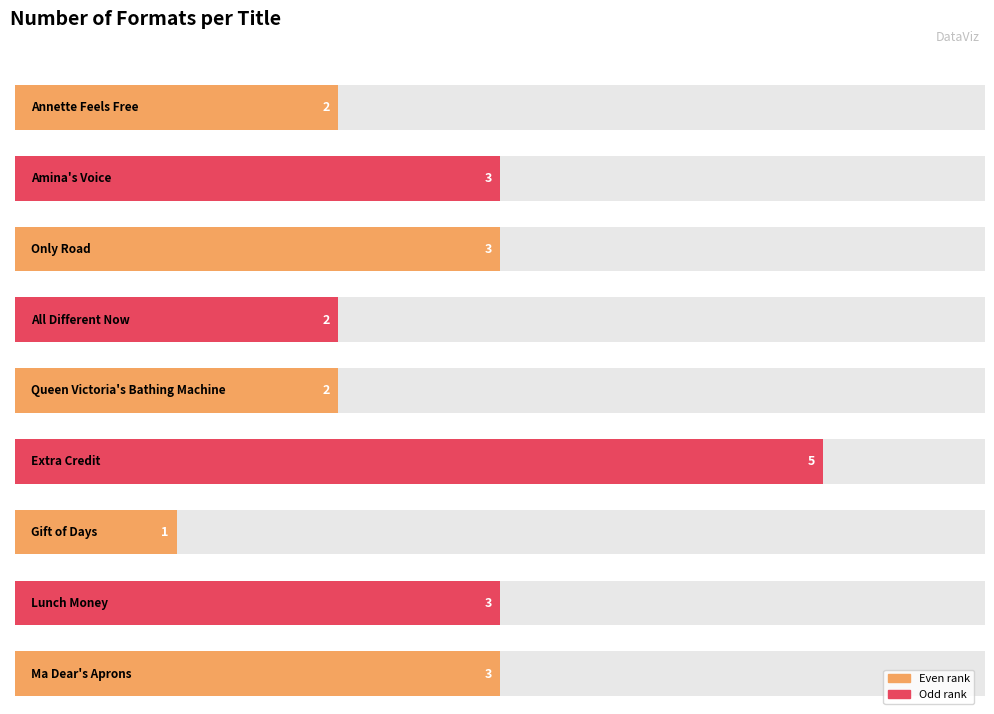

What is the maximum value shown in the chart?

5